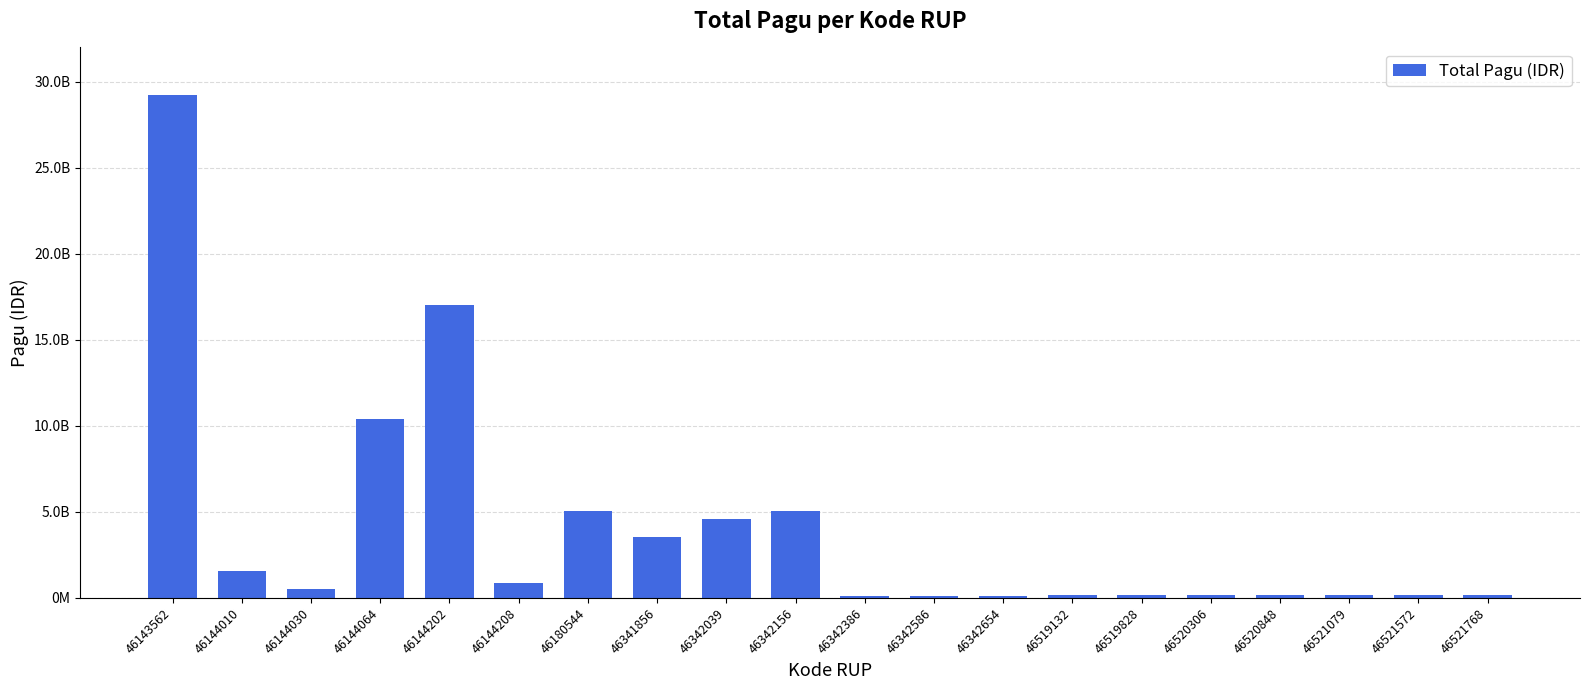

Reading left to right, transcribe all the data shown in this chart.

46143562=29245098300	46144010=1539215700	46144030=546873150	46144064=10390589850	46144202=17033748900	46144208=896513100	46180544=5078314800	46341856=3550000000	46342039=4600000000	46342156=5071625000	46342386=100000000	46342586=100000000	46342654=100000000	46519132=160000000	46519828=160000000	46520306=160000000	46520848=160000000	46521079=160000000	46521572=160000000	46521768=160000000